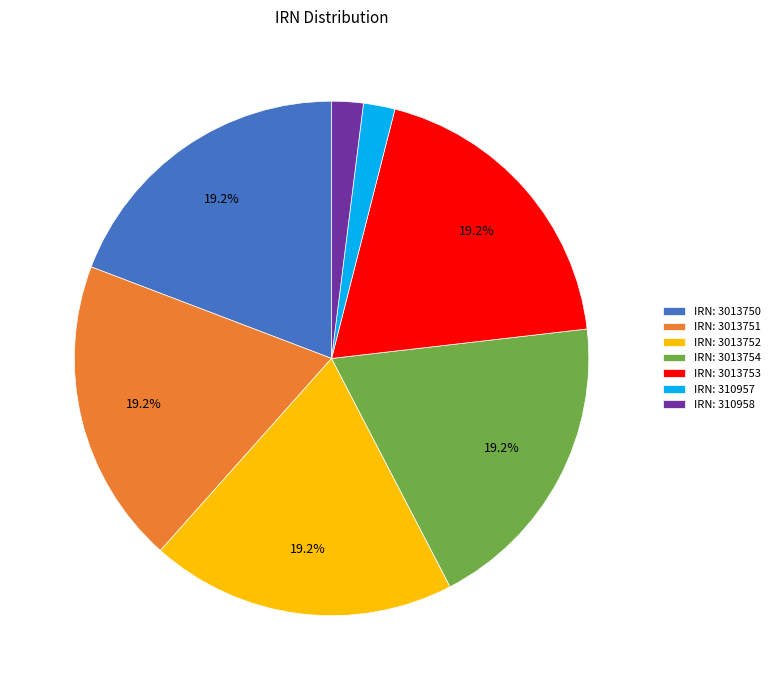

Is there any slice that represents more than half of the pie?

No